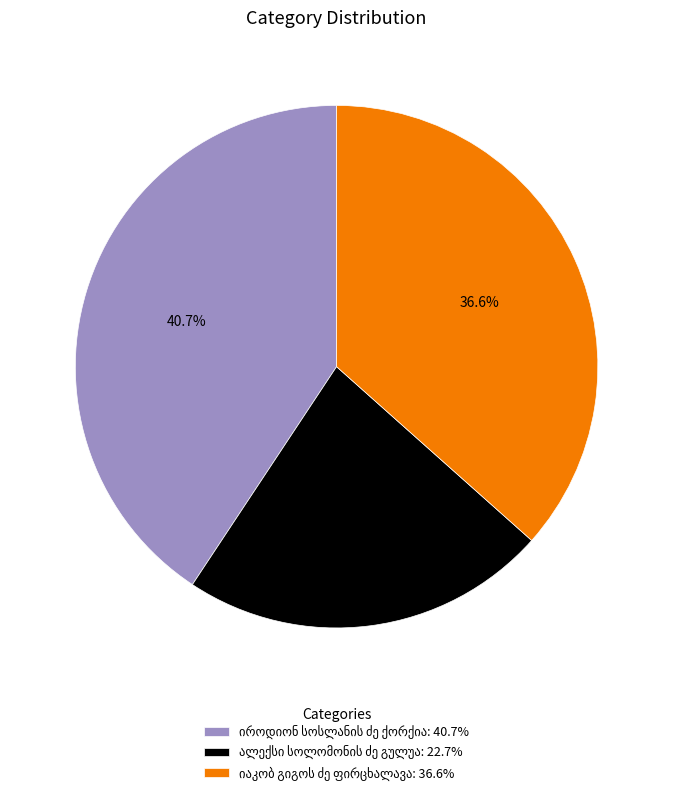

Does any single category account for the majority?

No